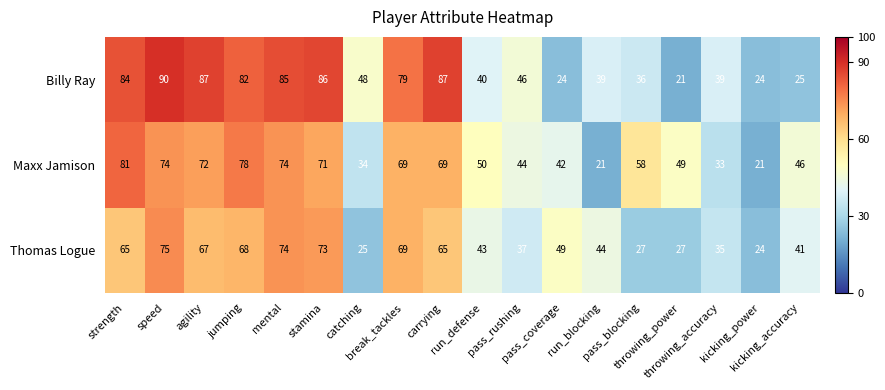

How many categories are shown in the chart?

18